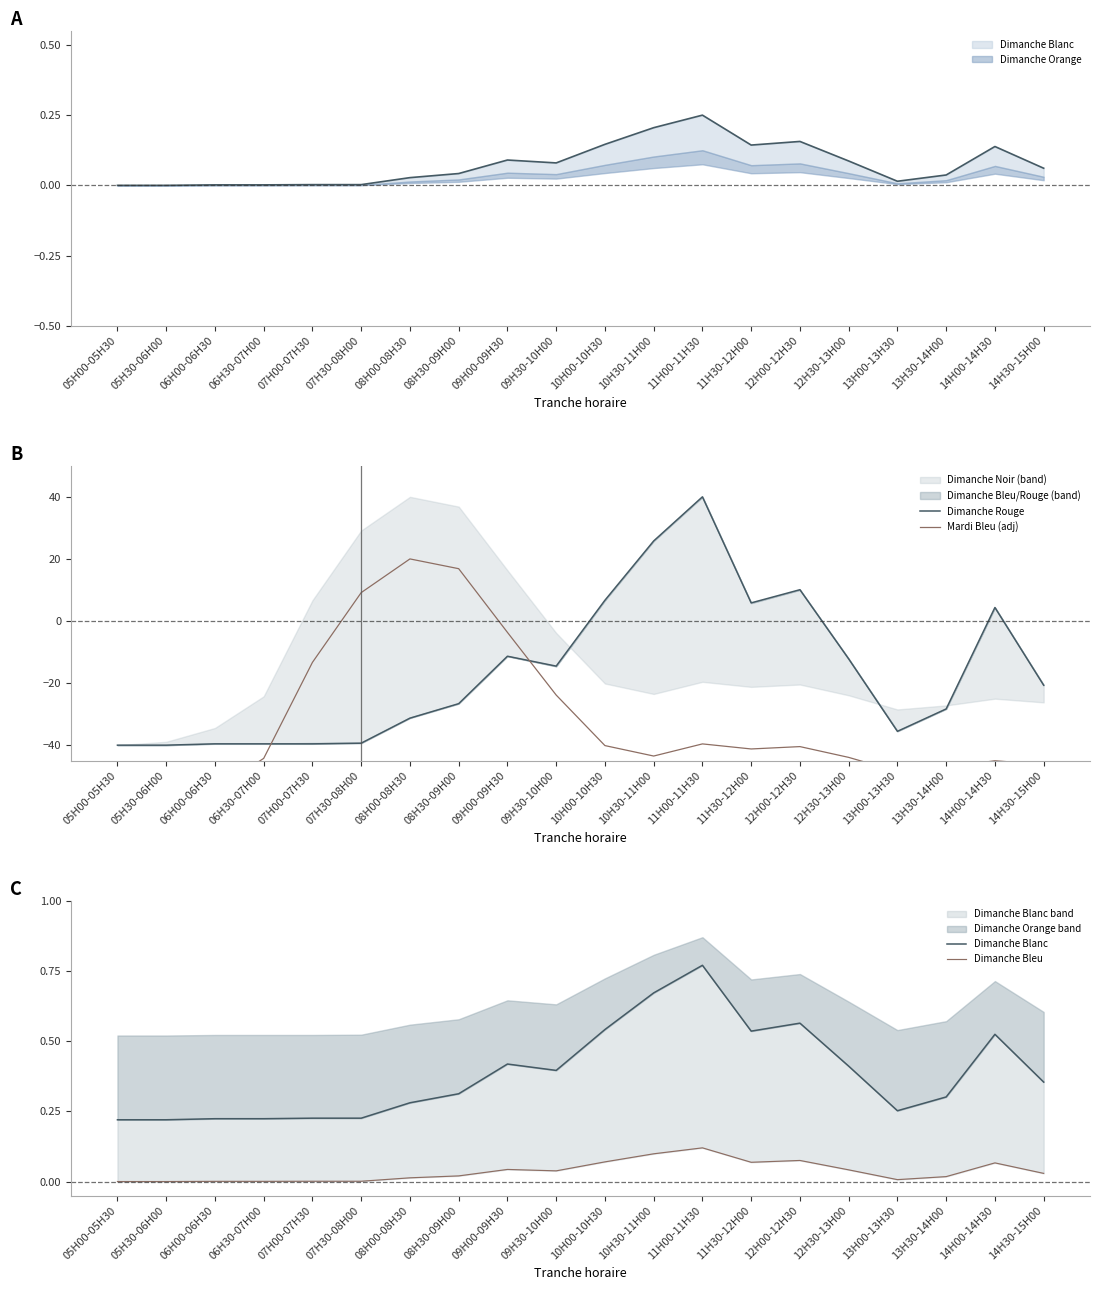

Which category has the highest value in the Dimanche Bleu series?

11H00-11H30